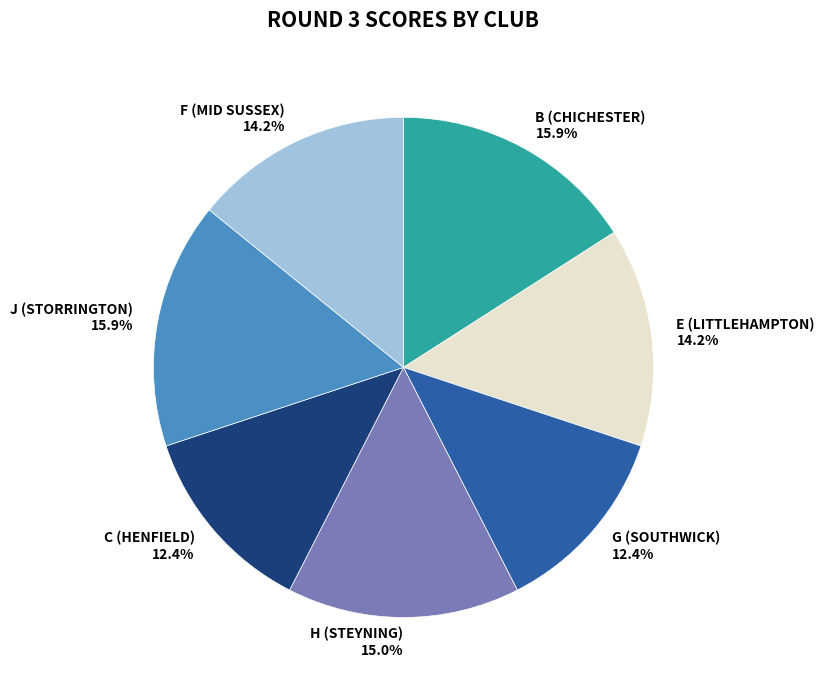

Between B (CHICHESTER) and E (LITTLEHAMPTON), which is larger?

B (CHICHESTER)